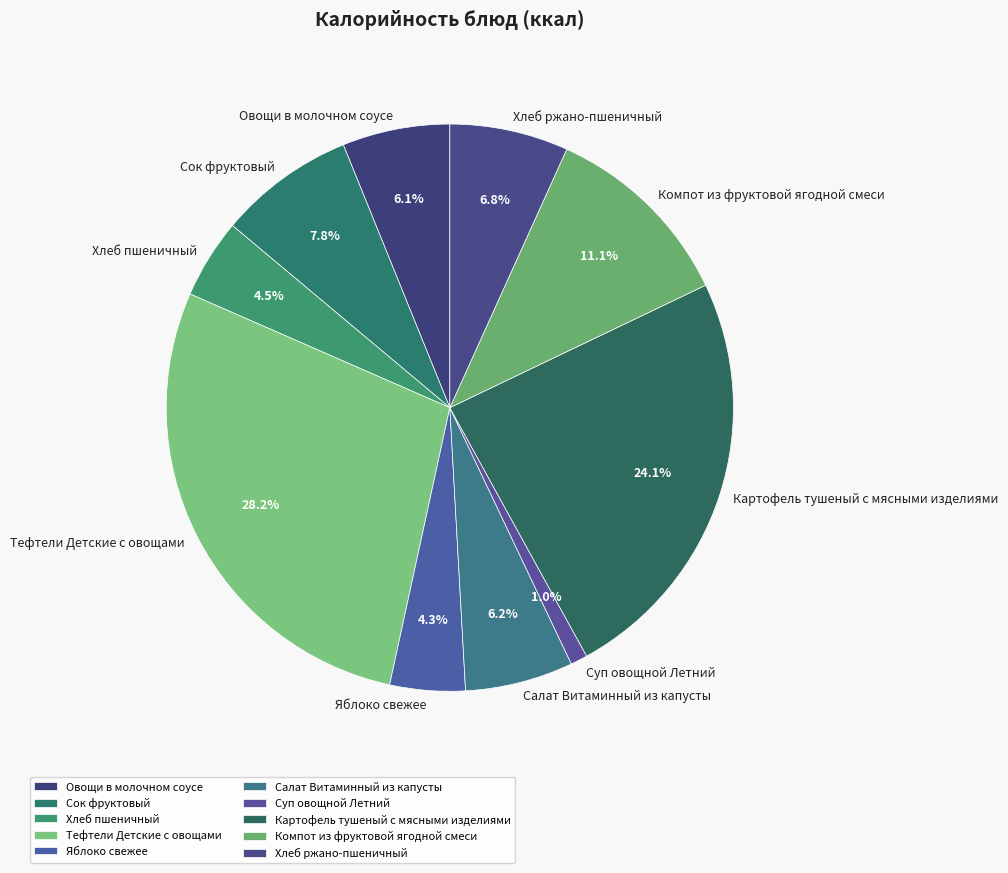

To the nearest percent, what percentage of the pie is Яблоко свежее?

4%